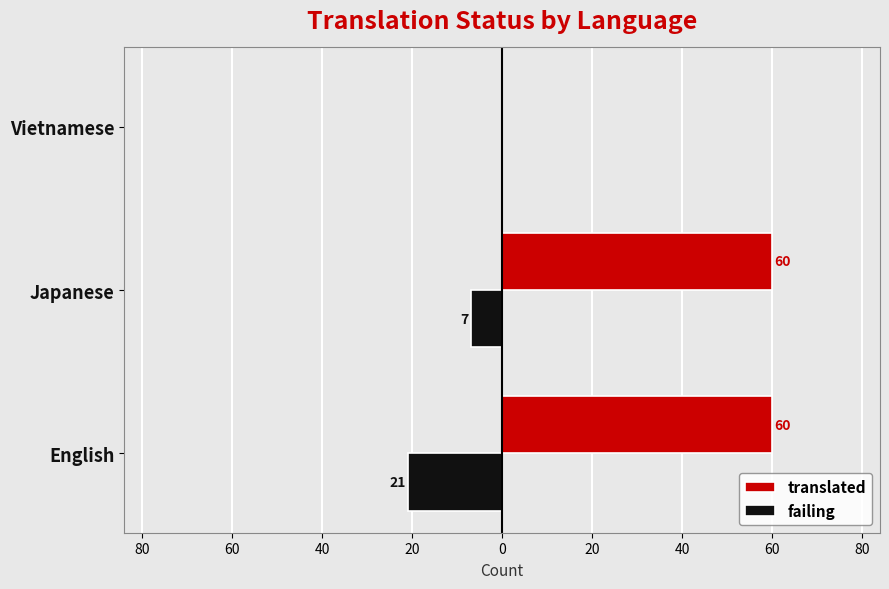

What are all the series names shown in the legend?

translated, failing